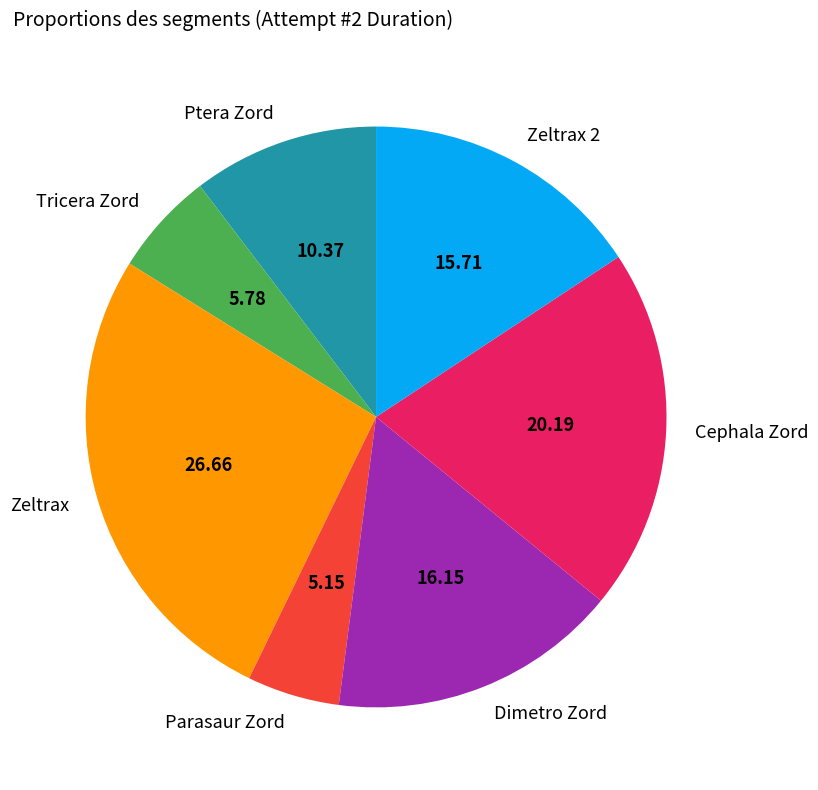

Which category has the biggest portion of the pie?

Zeltrax